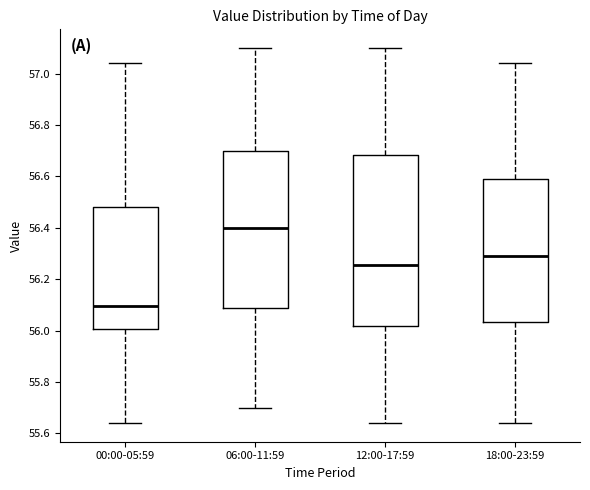

Where does the upper whisker of the box for 12:00-17:59 end on the y-axis? The values are not printed on the chart, so give them approximately, as read against the axis.

57.10